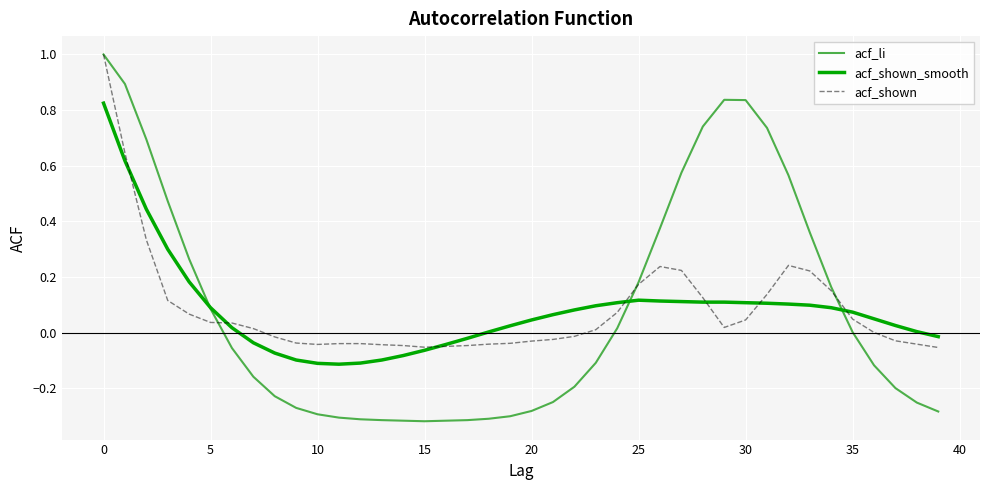

What is the maximum value shown in the chart?

1.0